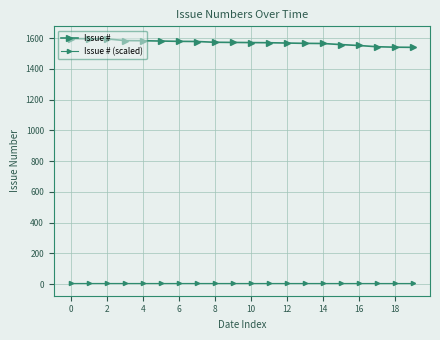

How many series are shown in this chart?

2